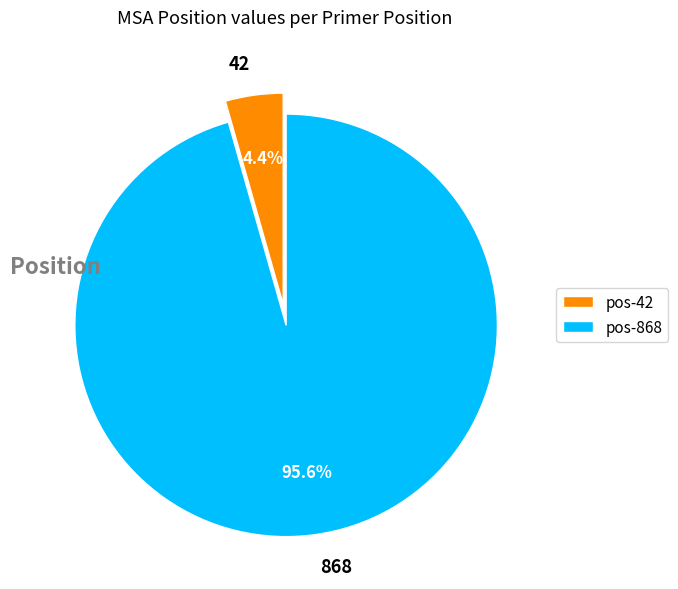

Which slice represents more than half of the pie?

868